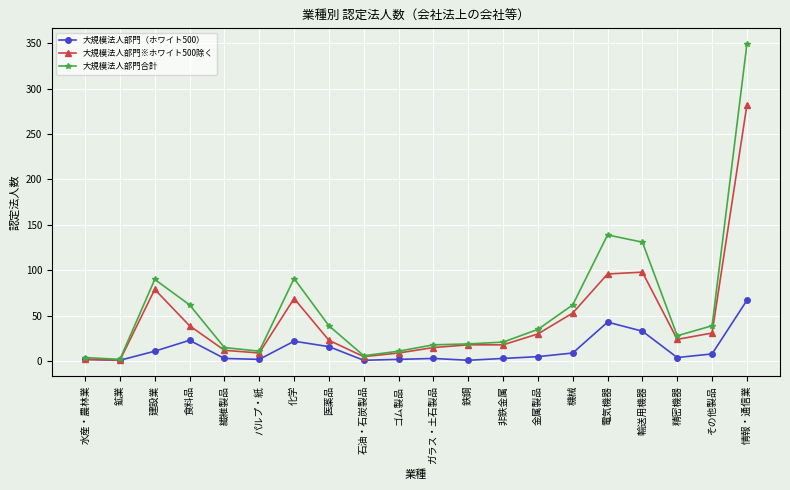

What position from the left is 電気機器?

16